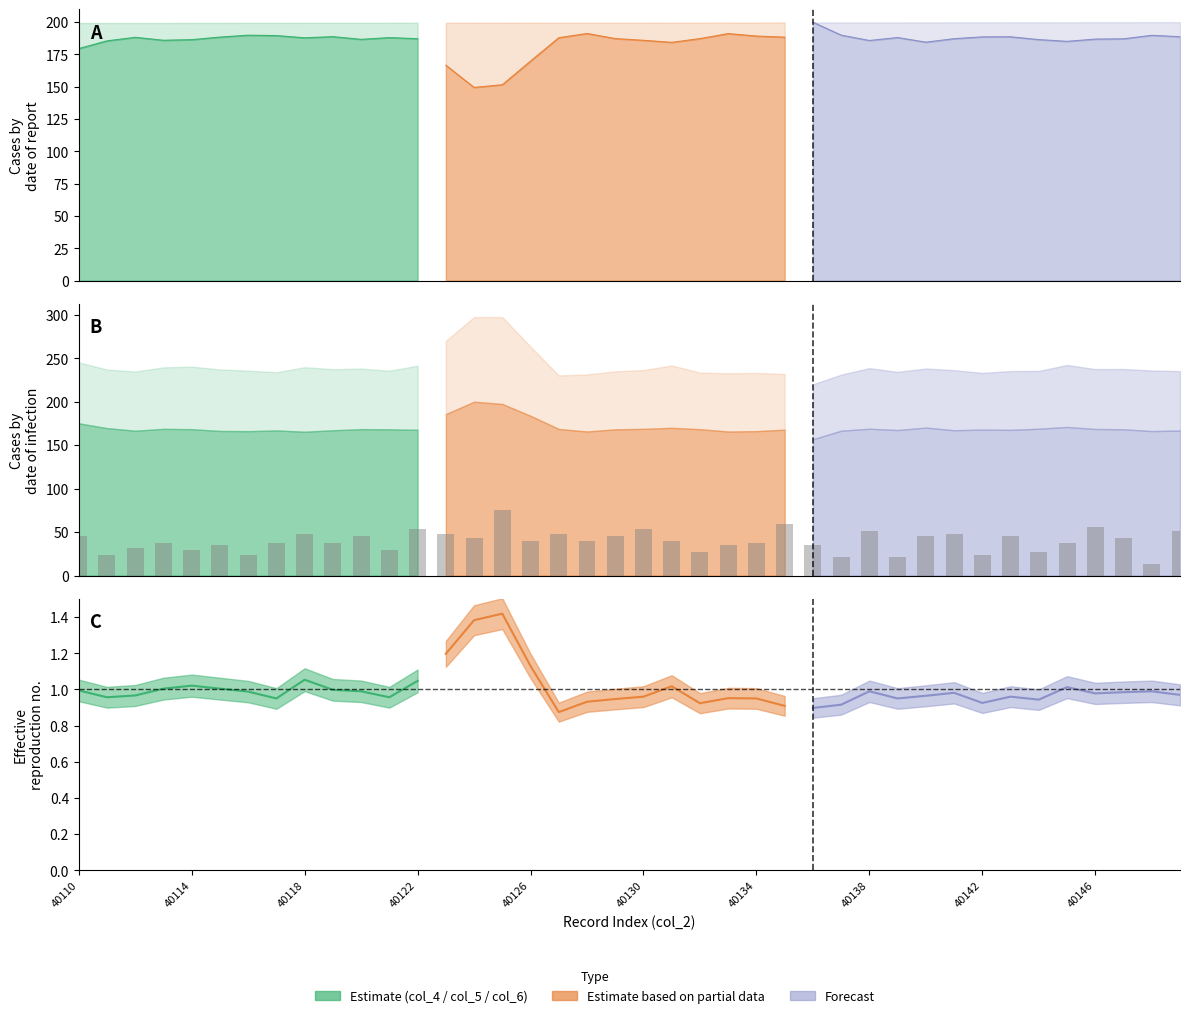

What is the approximate value at 40138?

50.9